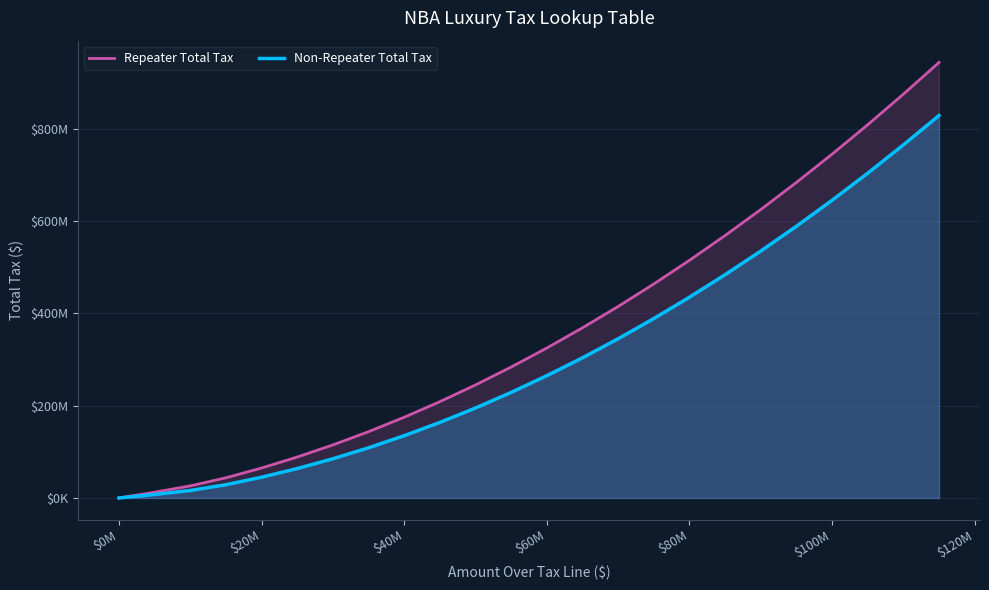

Reading left to right, transcribe all the data shown in this chart.

Repeater Total Tax: 0	12500000	26250000	43750000	65000000	88750000	115000000	143750000	175000000	208750000	245000000	283750000	325000000	368750000	415000000	463750000	515000000	568750000	625000000	683750000	745000000	808750000	875000000	943750000
Non-Repeater Total Tax: 0	7500000	16250000	28750000	45000000	63750000	85000000	108750000	135000000	163750000	195000000	228750000	265000000	303750000	345000000	388750000	435000000	483750000	535000000	588750000	645000000	703750000	765000000	828750000